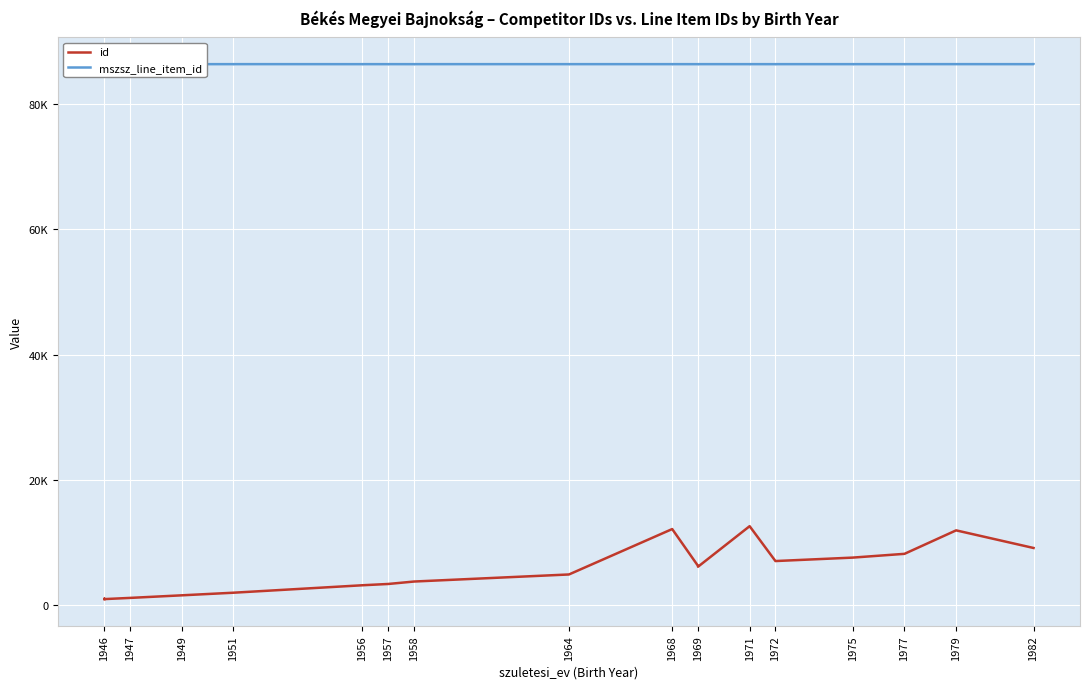

What is the value of the id point at the 19th from the left?

3772